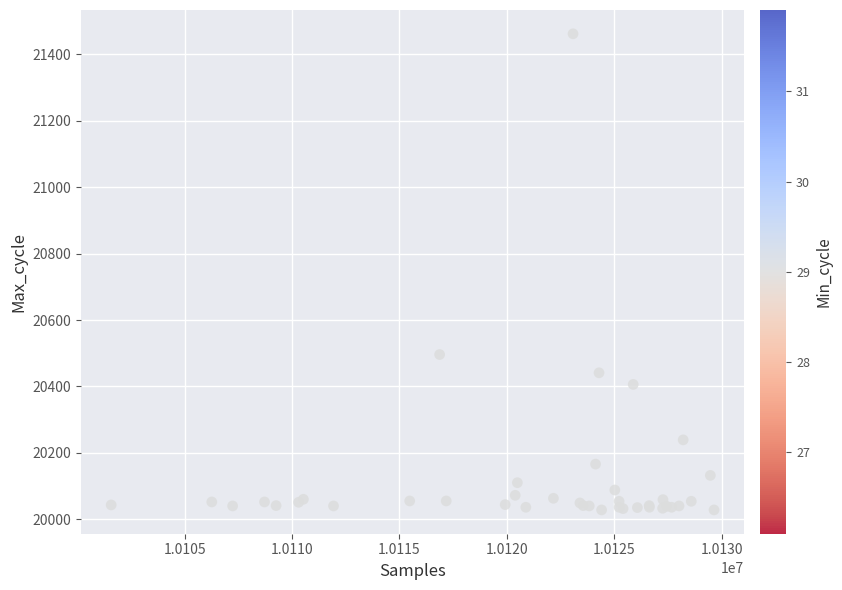

What Y value in the scatter plot is closest to 20745?

20496